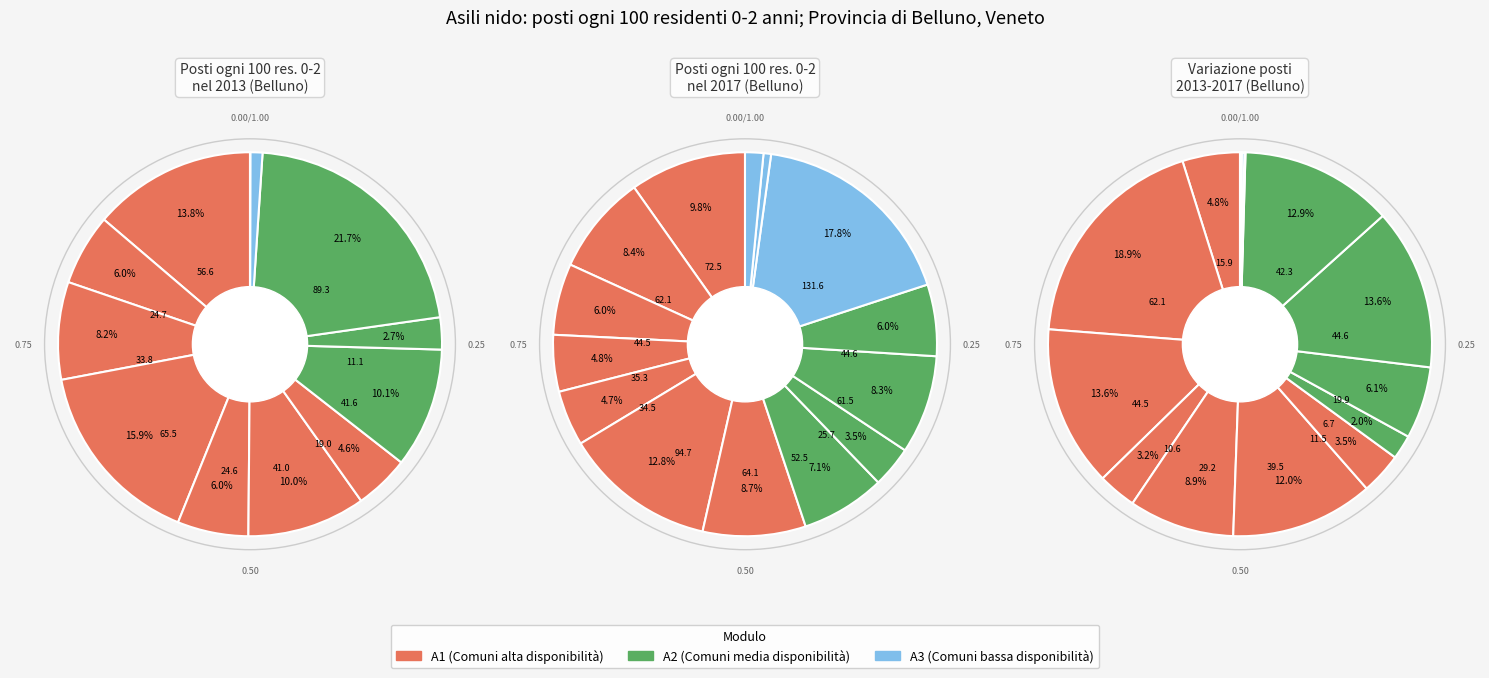

The 4 slice represents 1% of the pie. True or false?

False